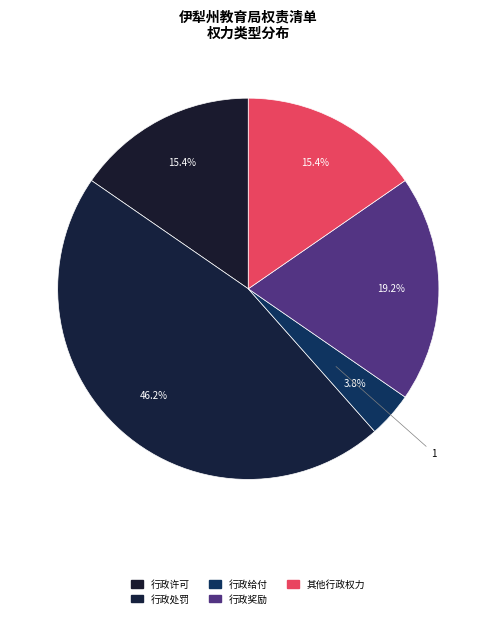

Which has a higher value, 行政处罚 or 行政给付?

行政处罚